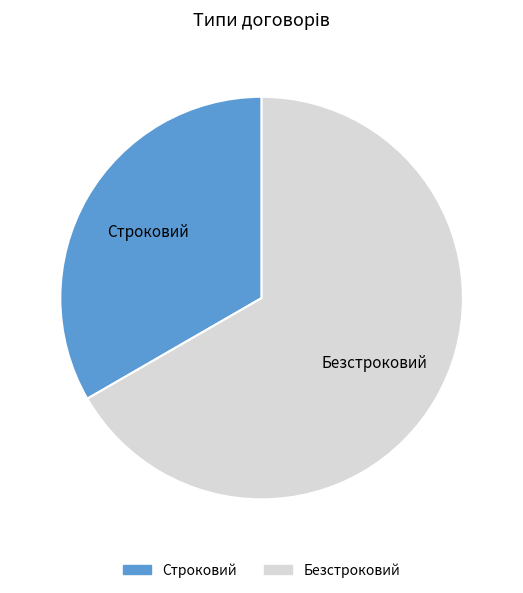

What is the majority slice?

Безстроковий